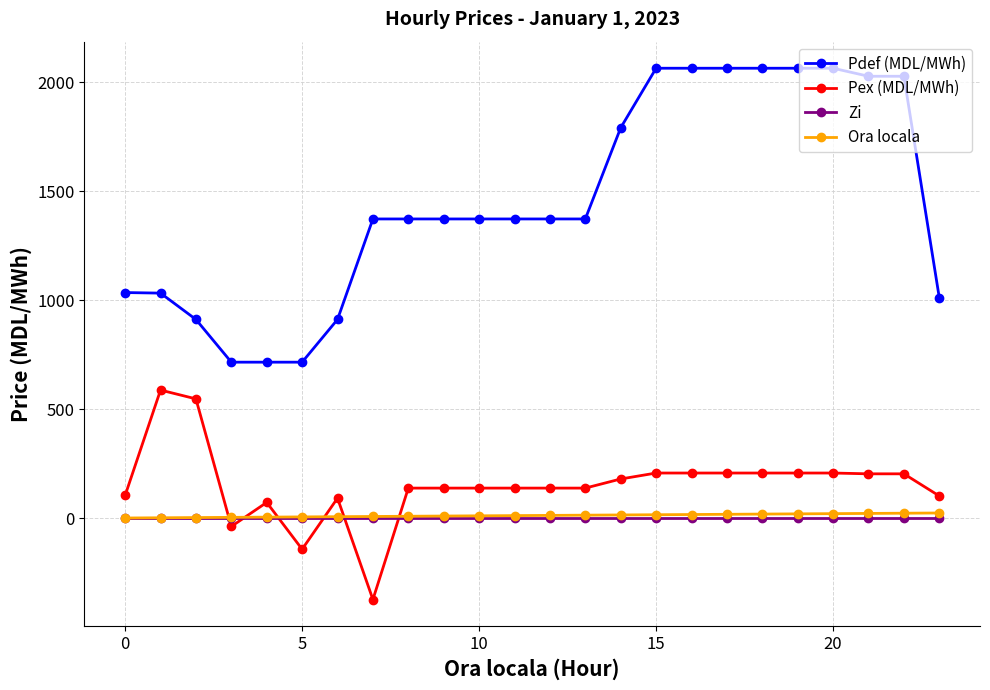

Which series has the widest spread of values?

Pdef (MDL/MWh)